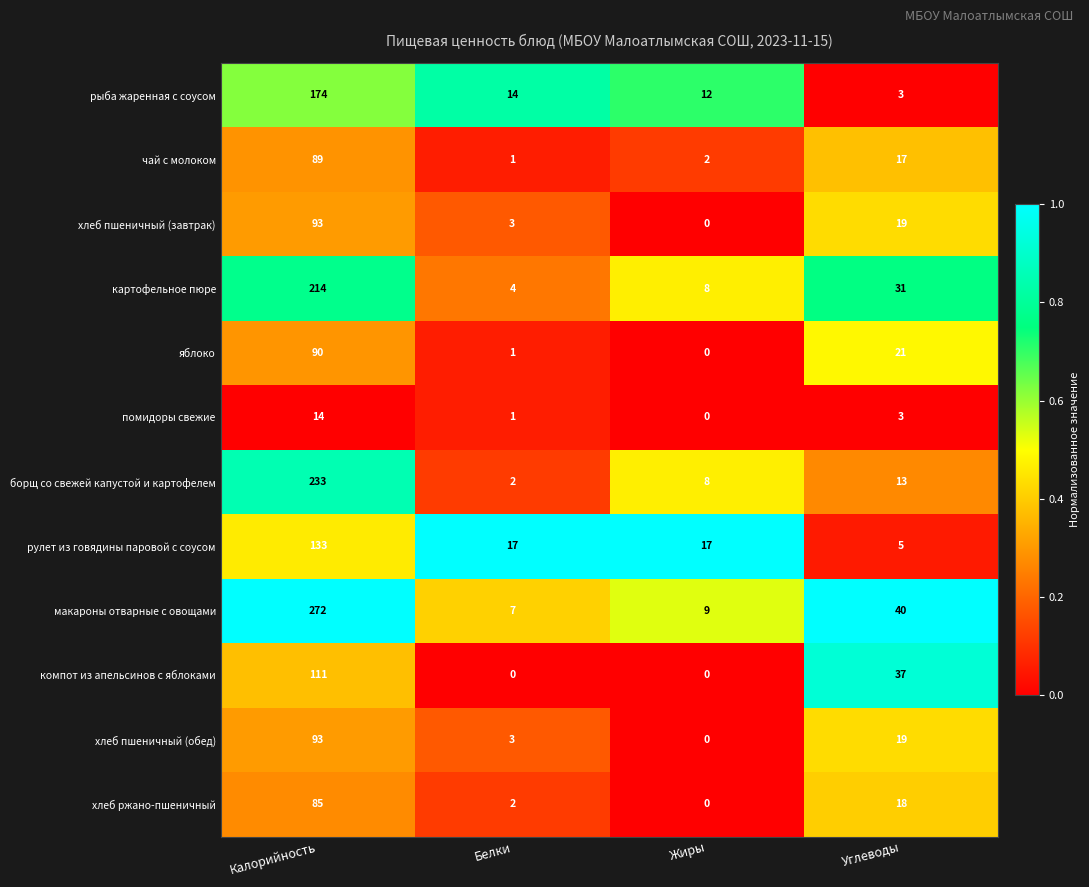

Between Белки and Углеводы, which series saw the biggest shift?

компот из апельсинов с яблоками